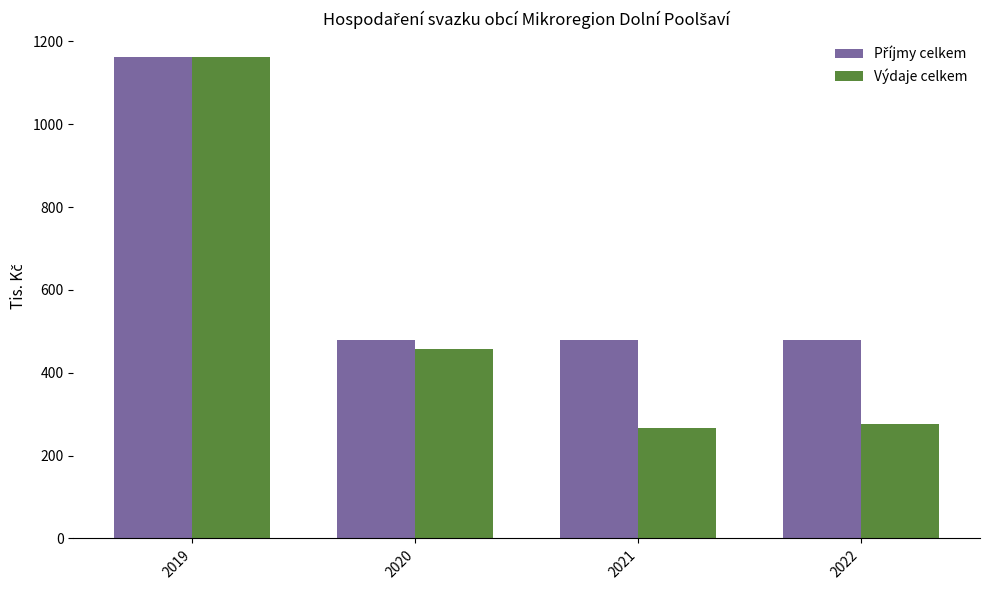

Are the bars grouped side by side (vs. stacked)?

Yes